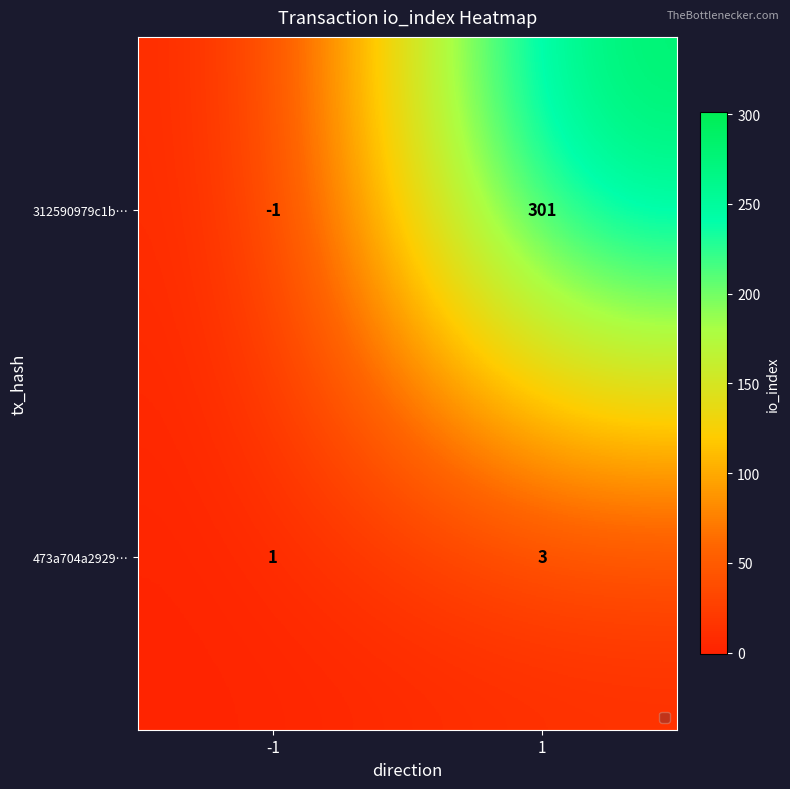

Which series has the widest spread of values?

312590979c1b…